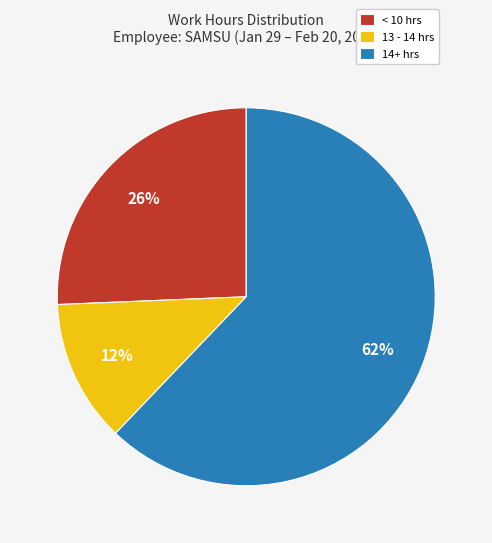

How many slices are in this pie chart?

3